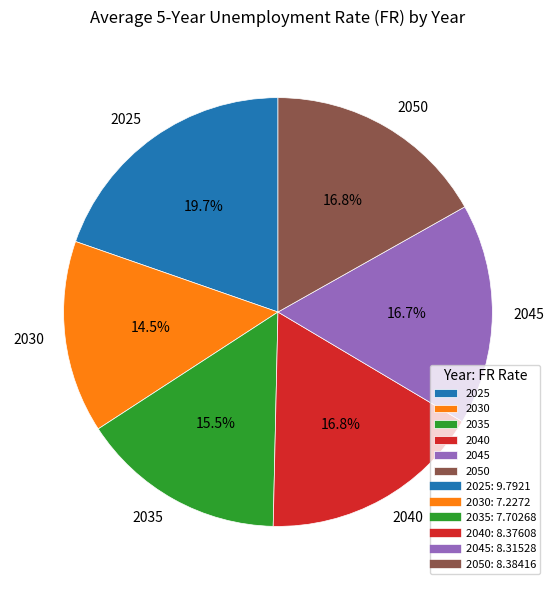

Approximately how many times larger is the value at 2030 compared to 2040?

0.9